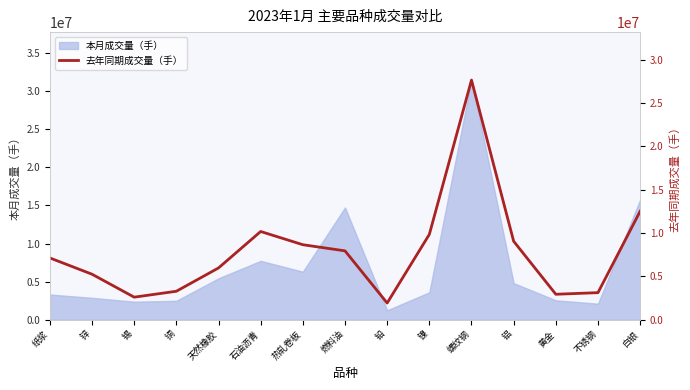

How many data points are less than 7125645?

7